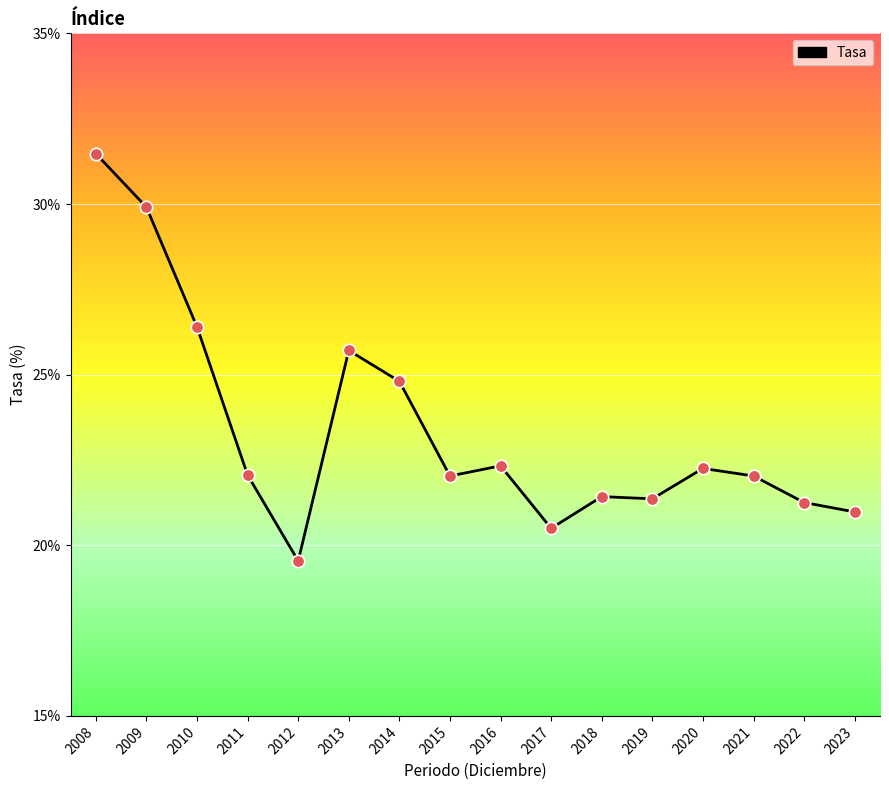

Which has a higher value, 2008 or 2013?

2008